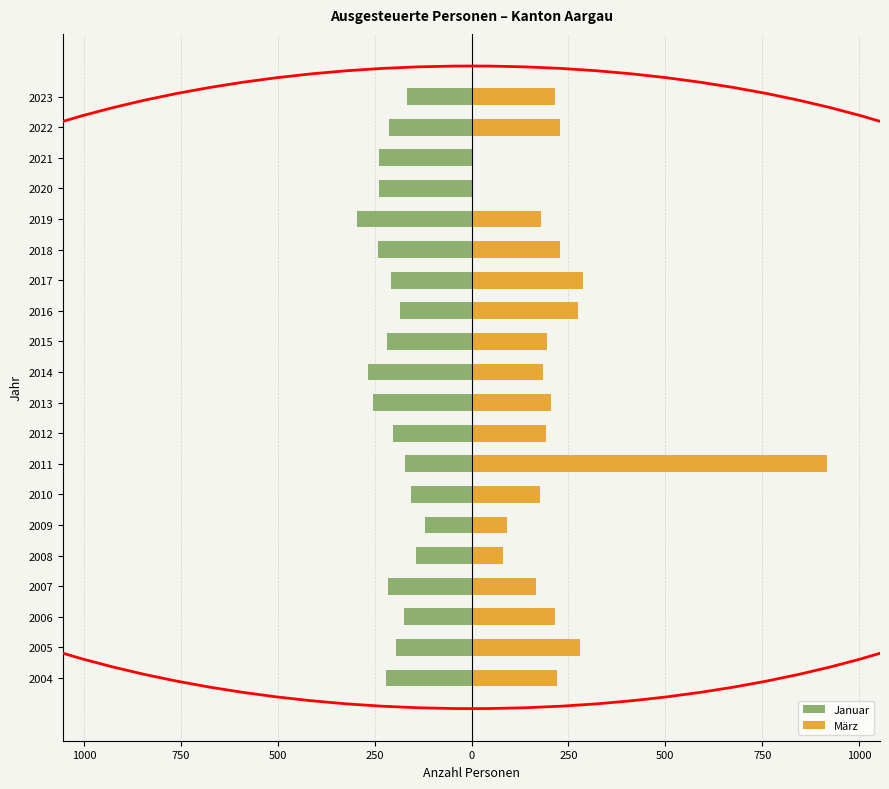

Reading left to right, transcribe all the data shown in this chart.

Januar: -220	-194	-174	-216	-144	-119	-157	-173	-204	-254	-267	-217	-185	-209	-241	-295	-239	-239	-213	-166
März: 221	280	216	167	82	92	176	917	193	204	185	194	275	288	229	178	0	4	227	216